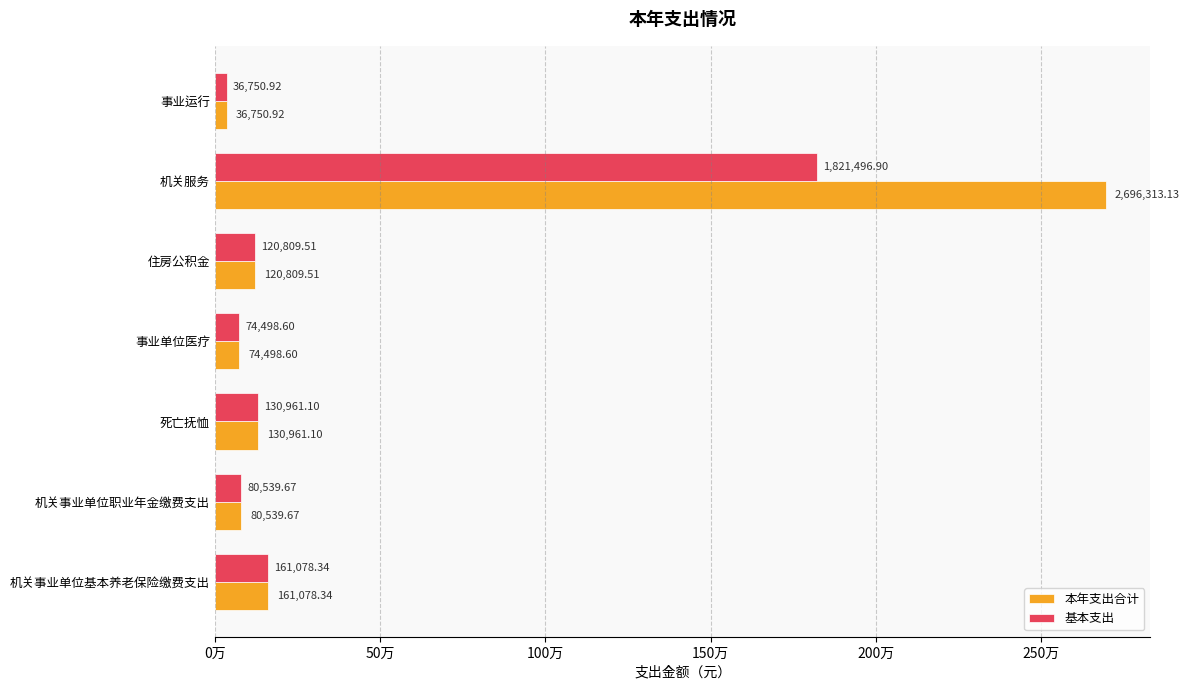

Reading left to right, extract all data points from this chart.

本年支出合计: 161078.3	80539.7	130961.1	74498.6	120809.5	2696313.1	36750.9
基本支出: 161078.3	80539.7	130961.1	74498.6	120809.5	1821496.9	36750.9